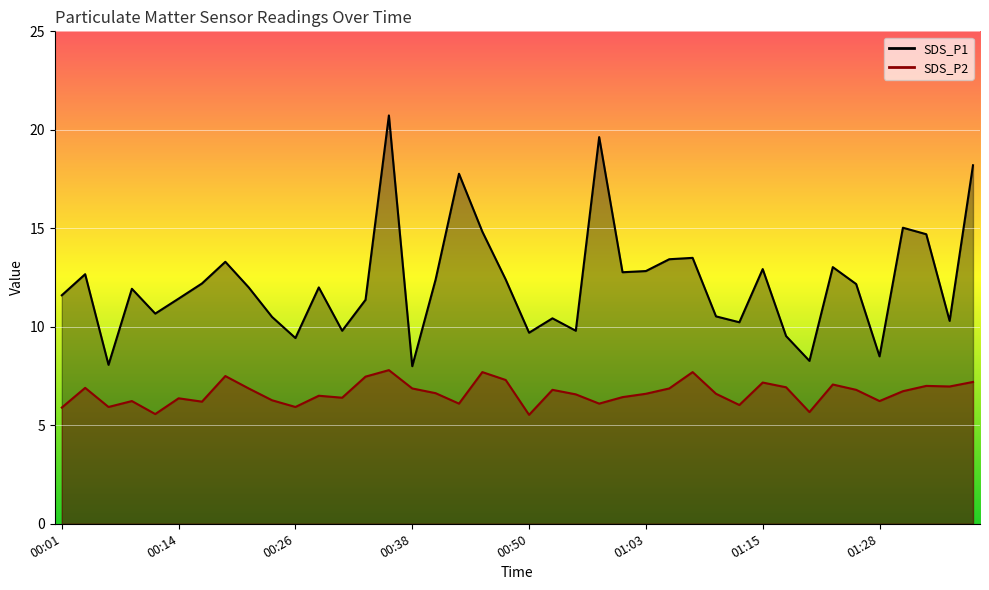

How many lines are shown in the chart?

2